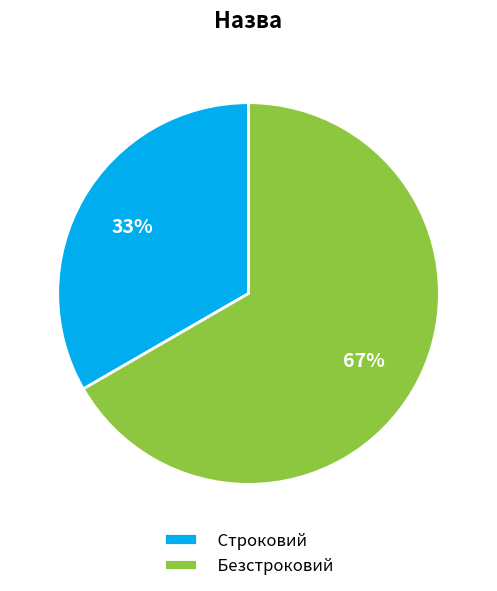

How many slices are in this pie chart?

2